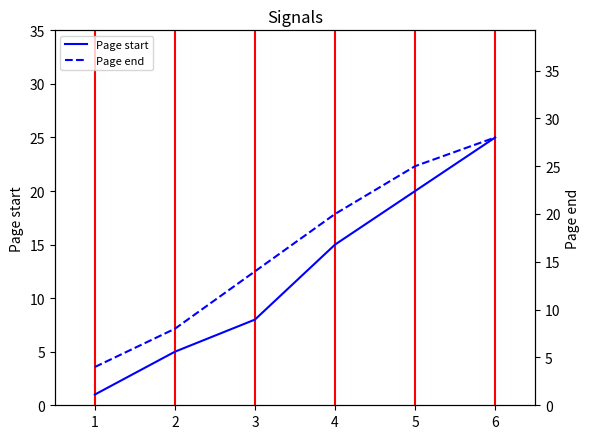

What are all the series names shown in the legend?

Page start, Page end